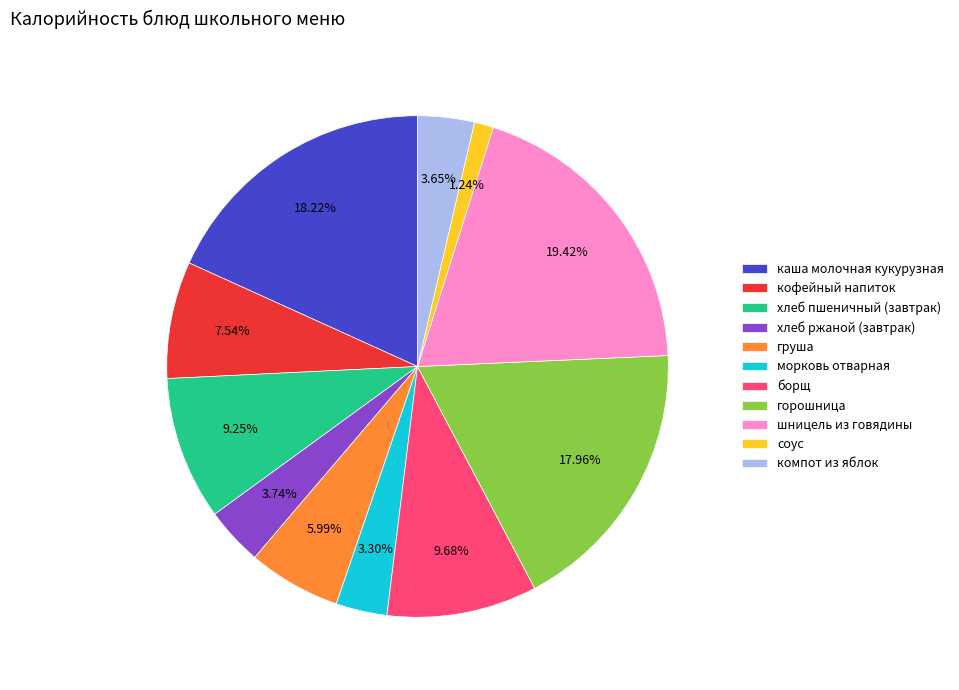

The соус slice represents 1% of the pie. True or false?

True